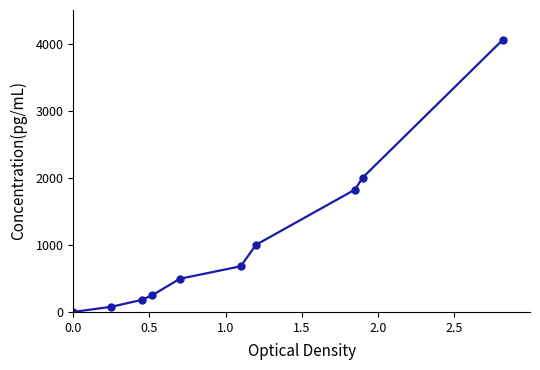

What is the value of the 8th point from the left?

1823.2